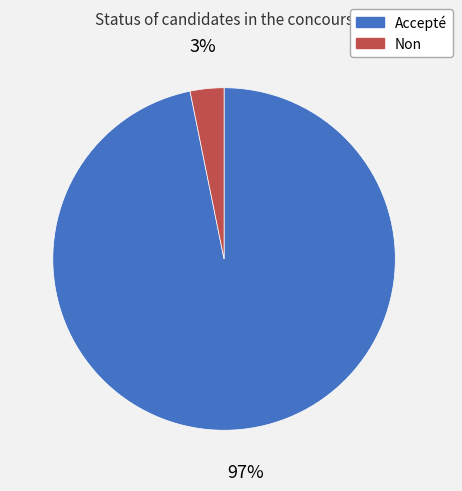

Is there any slice that represents more than half of the pie?

Yes